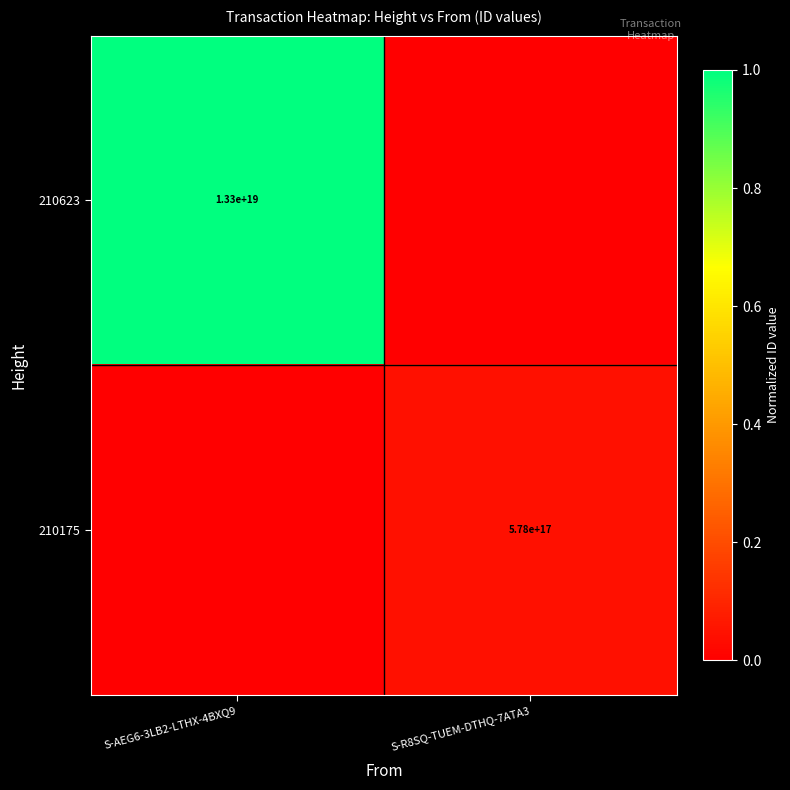

Is it true that 210175 equals 578000000000000000 at S-R8SQ-TUEM-DTHQ-7ATA3?

True